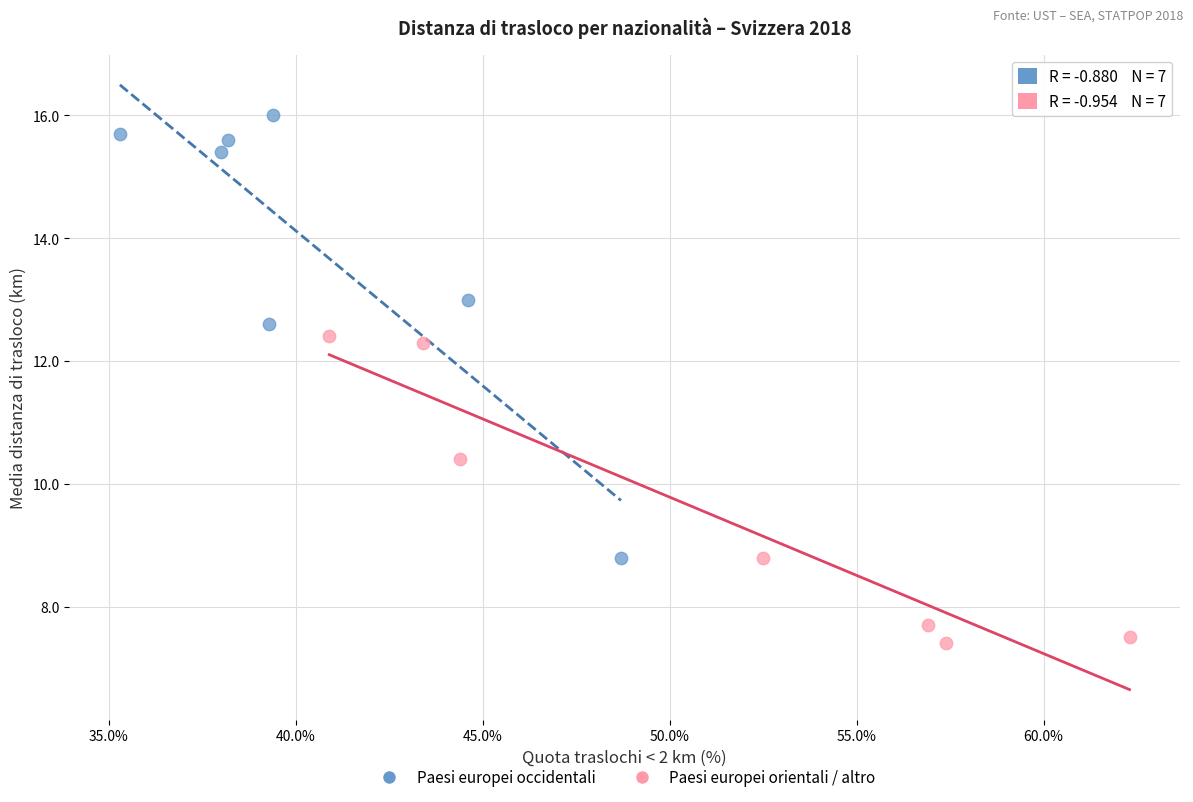

Which series reaches the minimum Y coordinate?

Paesi europei orientali / altro